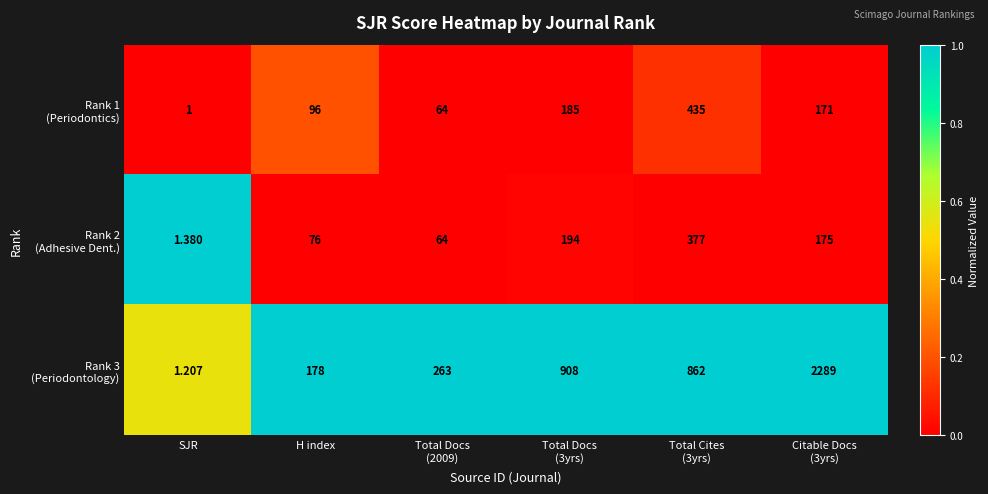

Count the number of data series in this chart.

3